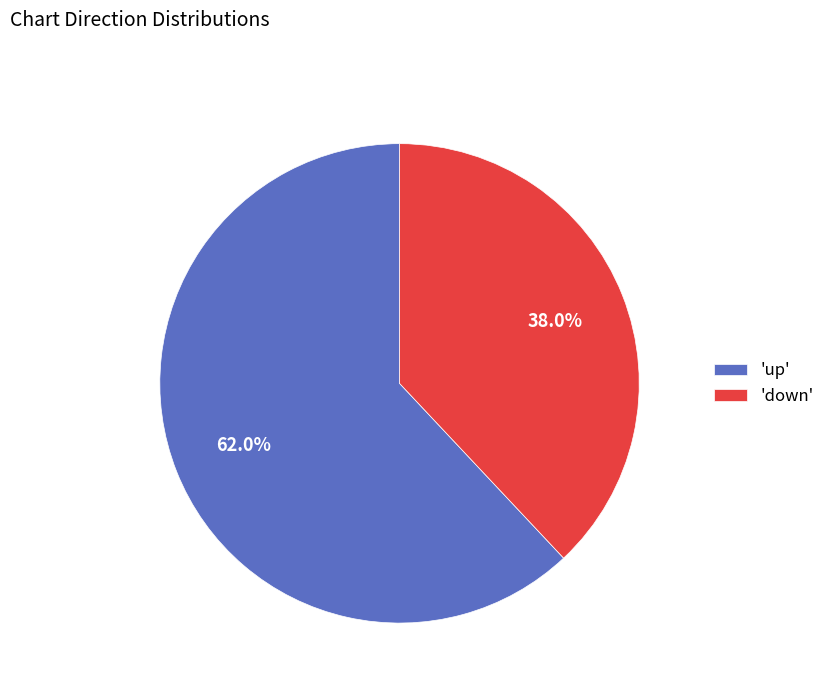

To the nearest percent, what is the difference between the largest and smallest slice percentages?

24%